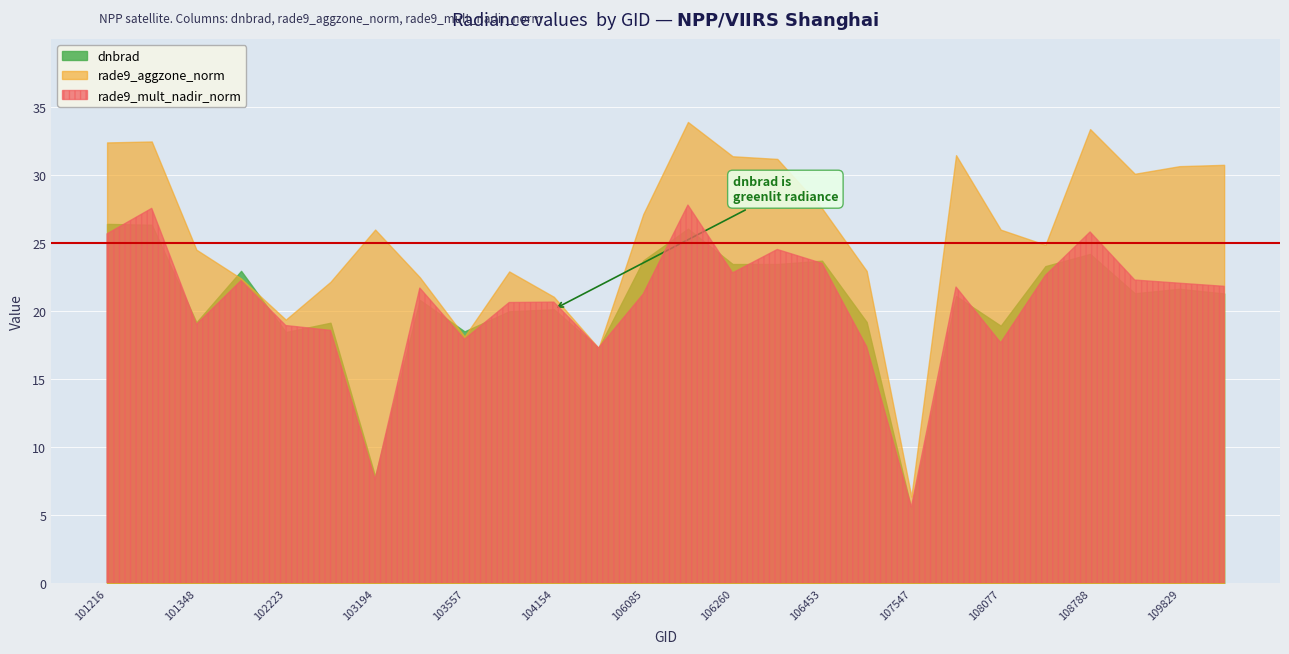

Reading left to right, extract all data points from this chart.

dnbrad: 26.4	26.3	19.2	22.9	18.4	19.1	7.9	20.8	18.5	20.0	20.1	17.3	23.7	26.0	23.4	23.4	23.7	19.2	5.5	21.1	18.9	23.3	24.2	21.3	21.6	21.3
rade9_aggzone_norm: 32.4	32.4	24.5	22.4	19.4	22.1	26.0	22.5	18.1	22.9	21.0	17.3	27.1	33.9	31.3	31.2	27.5	22.9	6.4	31.4	26.0	24.8	33.3	30.1	30.6	30.7
rade9_mult_nadir_norm: 25.7	27.5	19.0	22.2	18.9	18.6	7.6	21.7	17.9	20.6	20.6	17.3	21.2	27.8	22.8	24.5	23.5	17.4	5.6	21.8	17.7	22.6	25.8	22.3	22.0	21.8